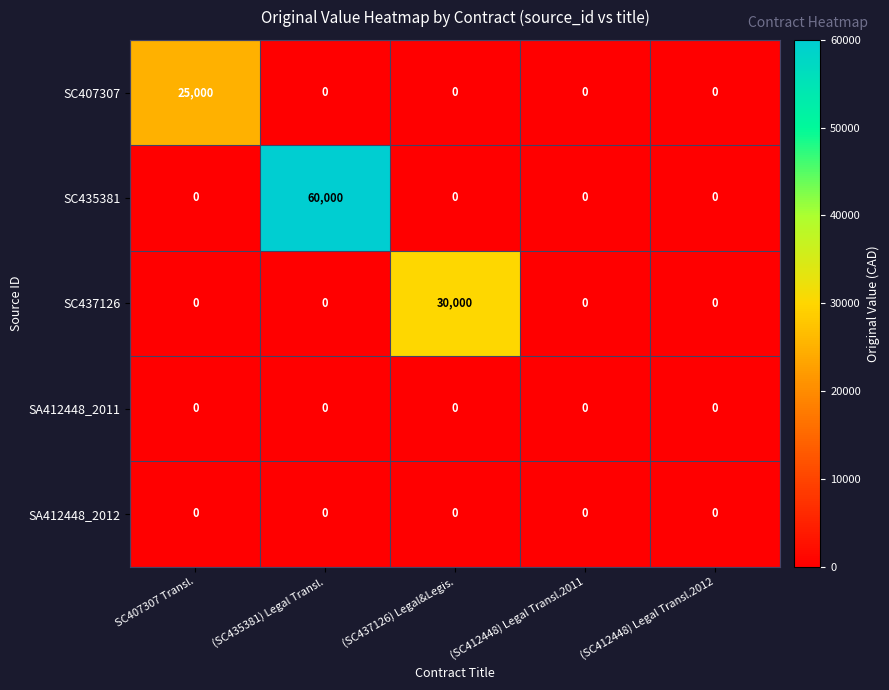

Between (SC435381) Legal Transl. and (SC412448) Legal Transl.2011, which series saw the biggest shift?

SC435381